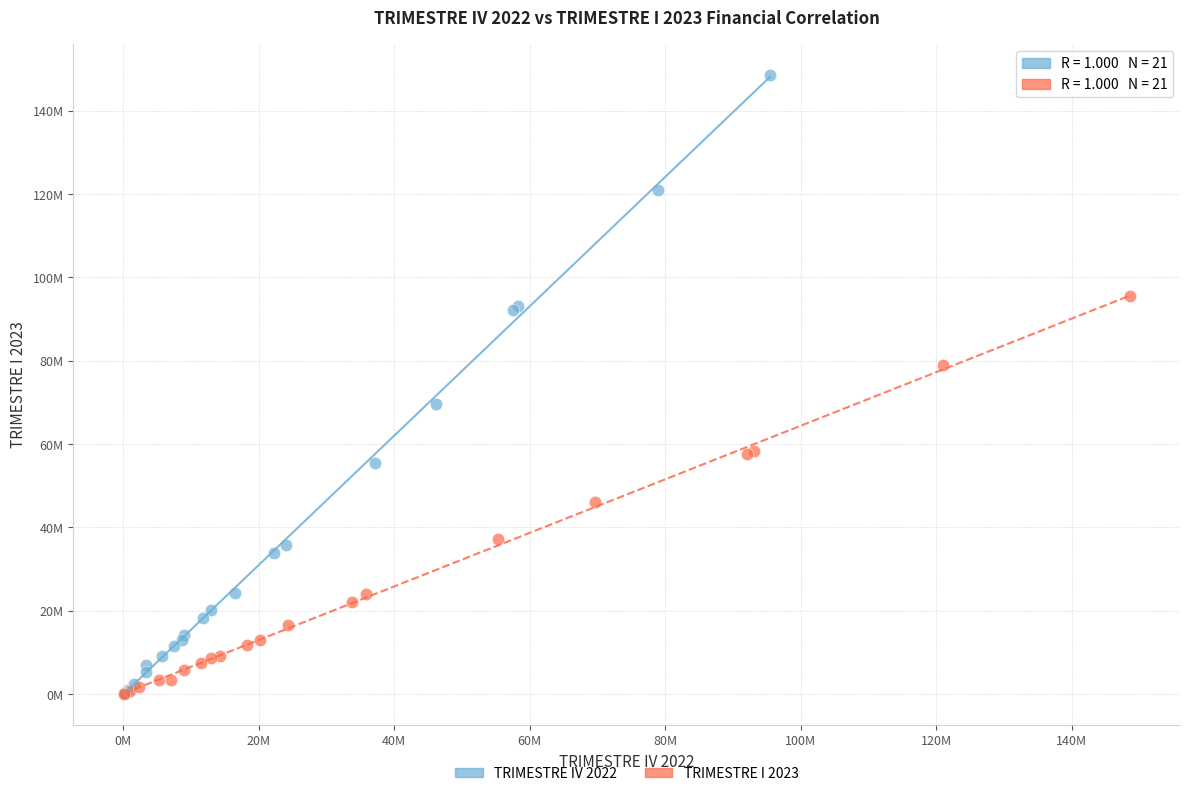

What are all the series names shown in the legend?

TRIMESTRE IV 2022, TRIMESTRE I 2023